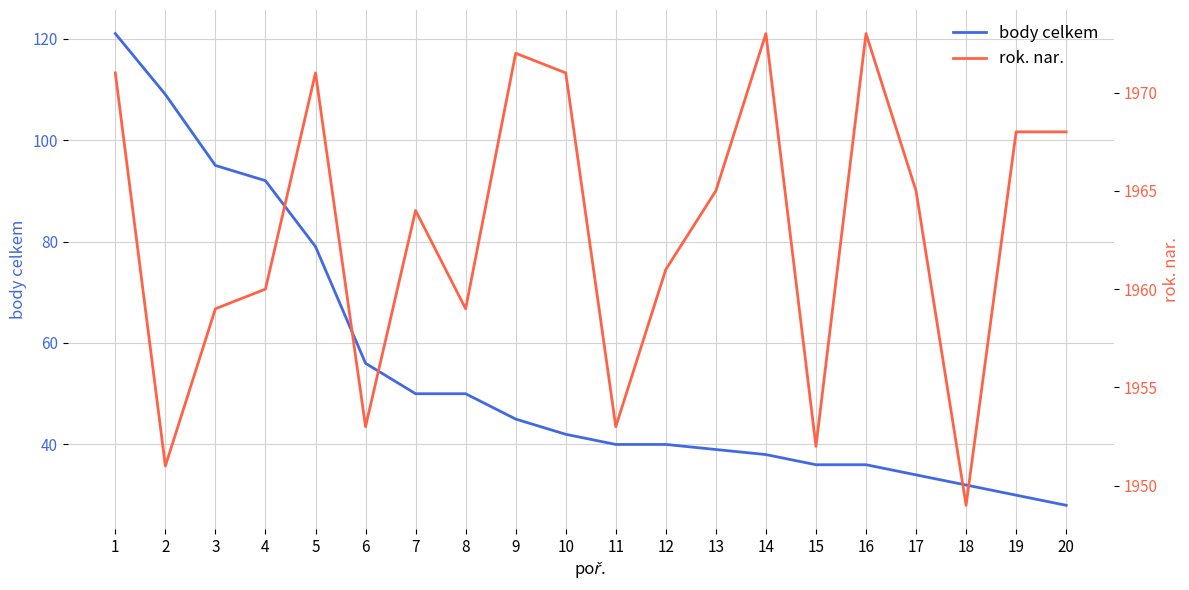

What is the difference between the maximum and minimum values in the body celkem series?

93